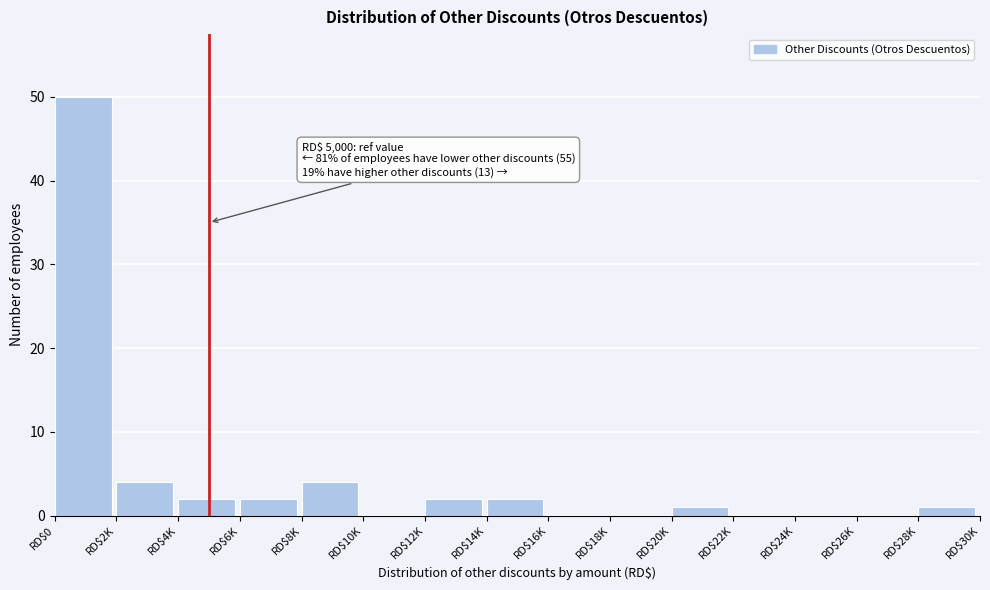

The value at RD$22K is 0. True or false?

True